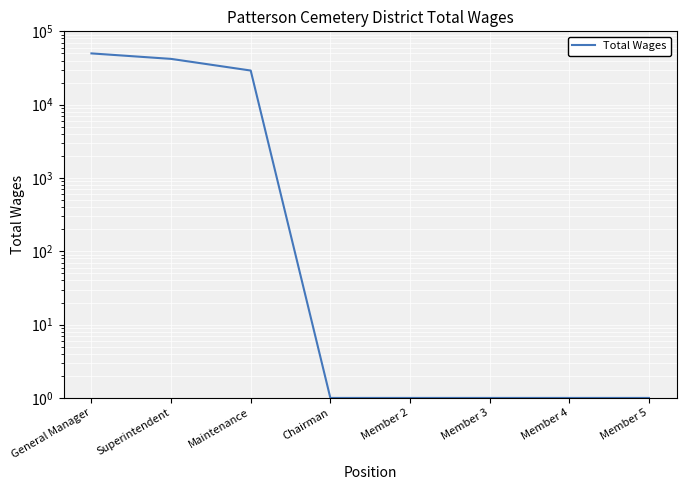

What is the change in value from Maintenance to Chairman?

-29194